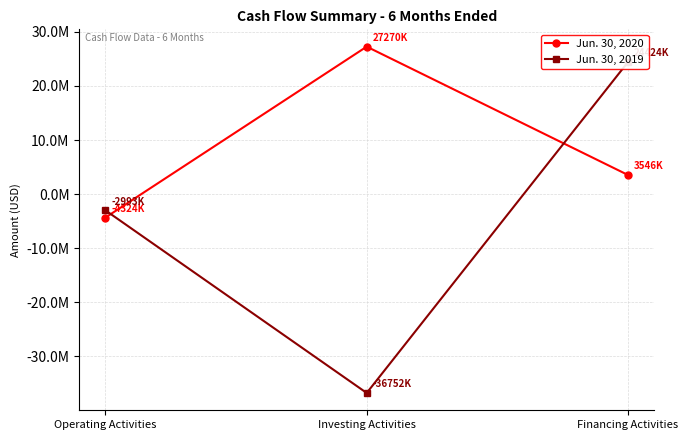

Count the Jun. 30, 2019 values in the range -36752000 to 24424000.

3